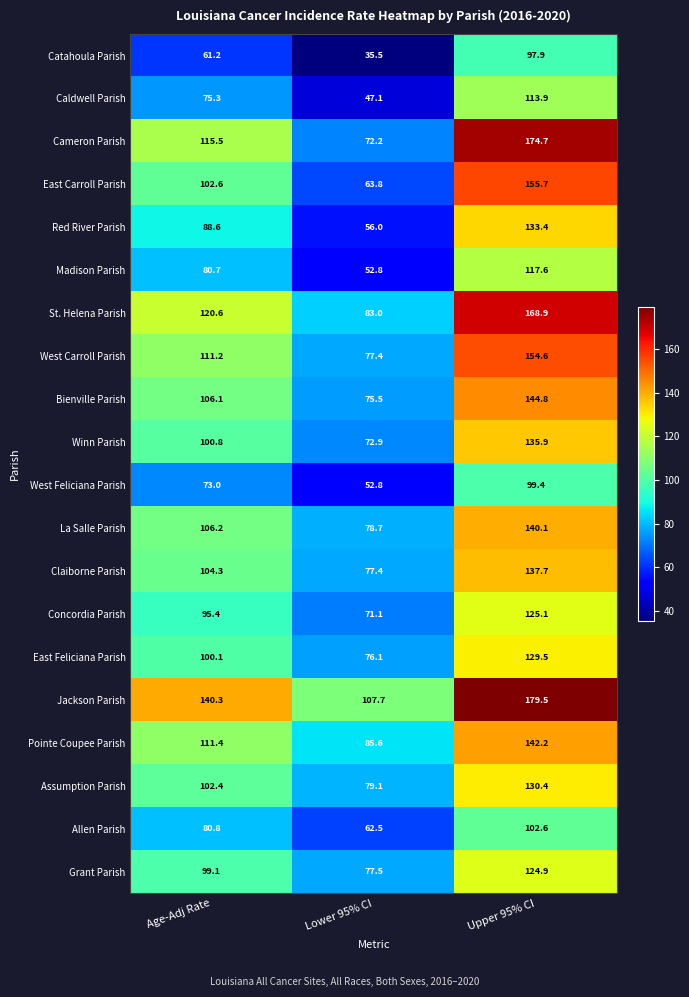

What is the total value across all series at Age-Adj Rate?

1975.6